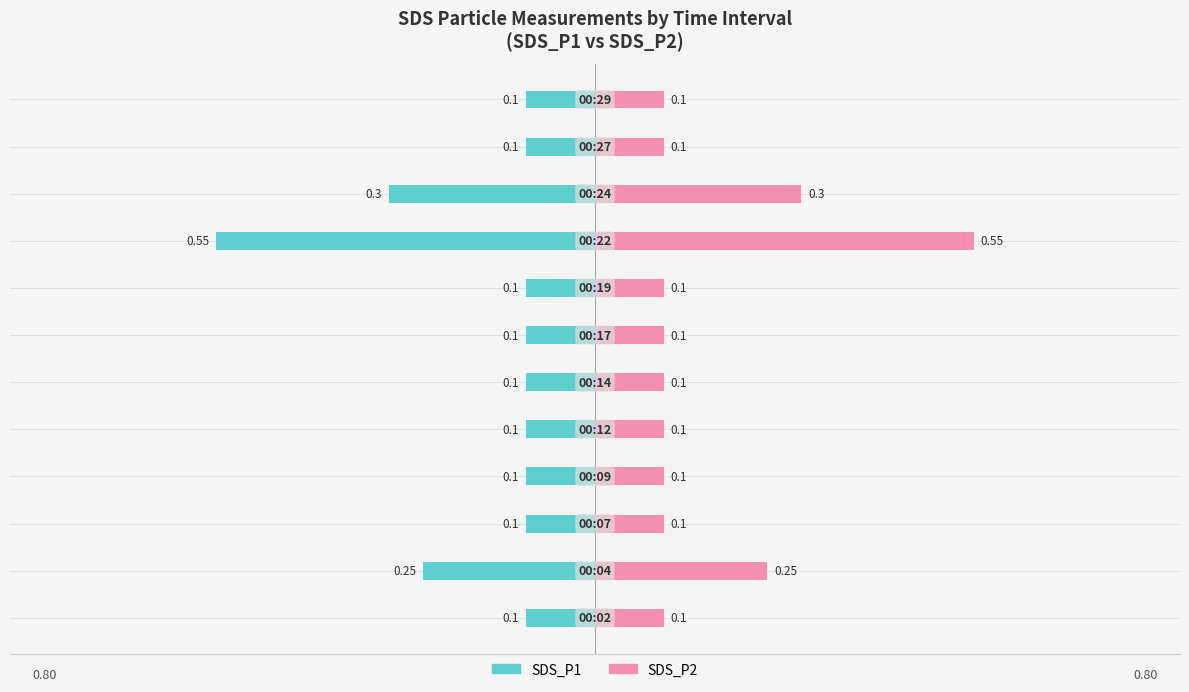

The value of SDS_P1 at 0.0 is -0.2. True or false?

False